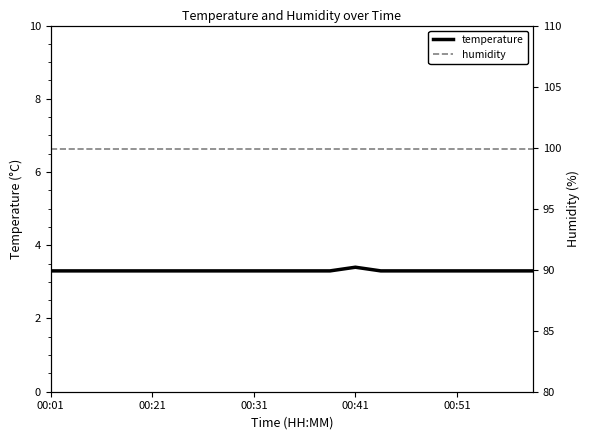

In temperature, how many points are higher than both neighbors (excluding endpoints)?

1